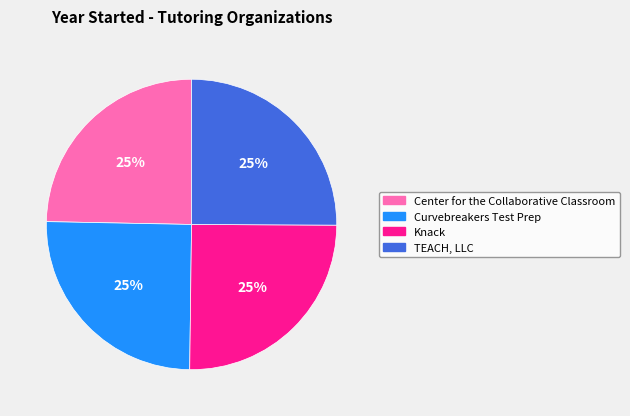

To the nearest percent, what percentage of the pie is Knack?

25%